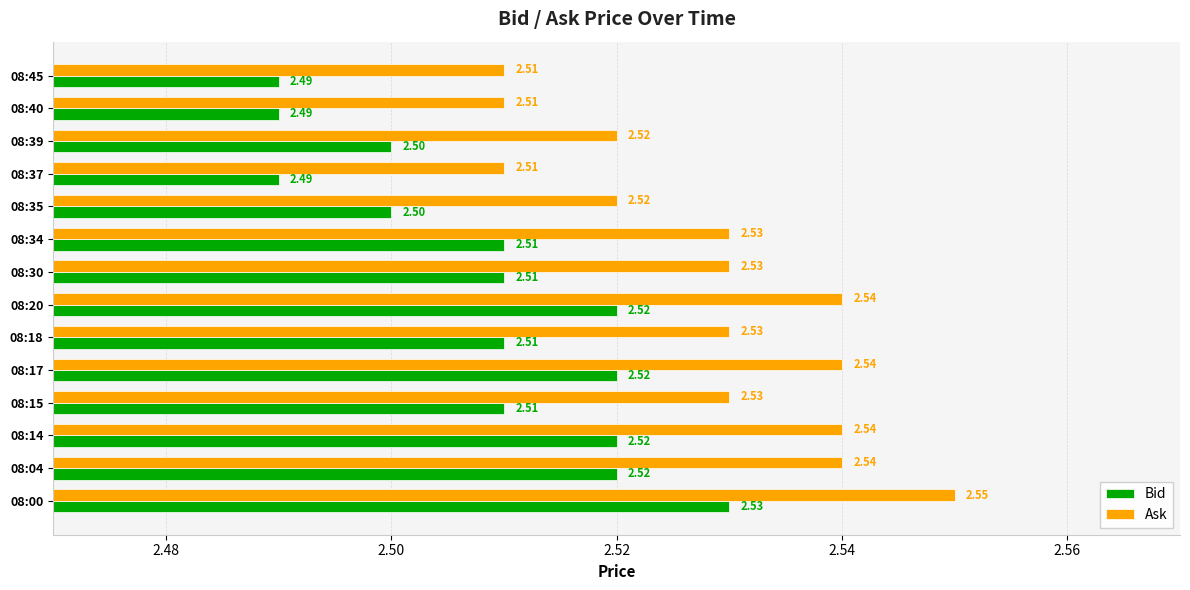

List the series in order of their peak value, highest first.

Ask, Bid